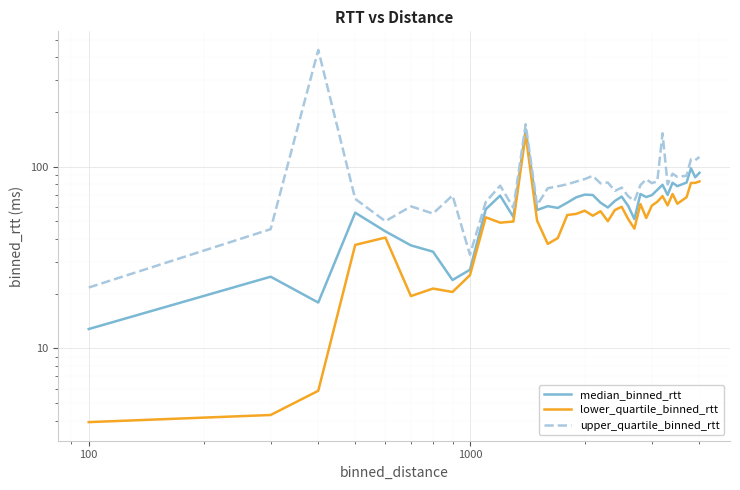

True or false: upper_quartile_binned_rtt and lower_quartile_binned_rtt cross at least once.

False